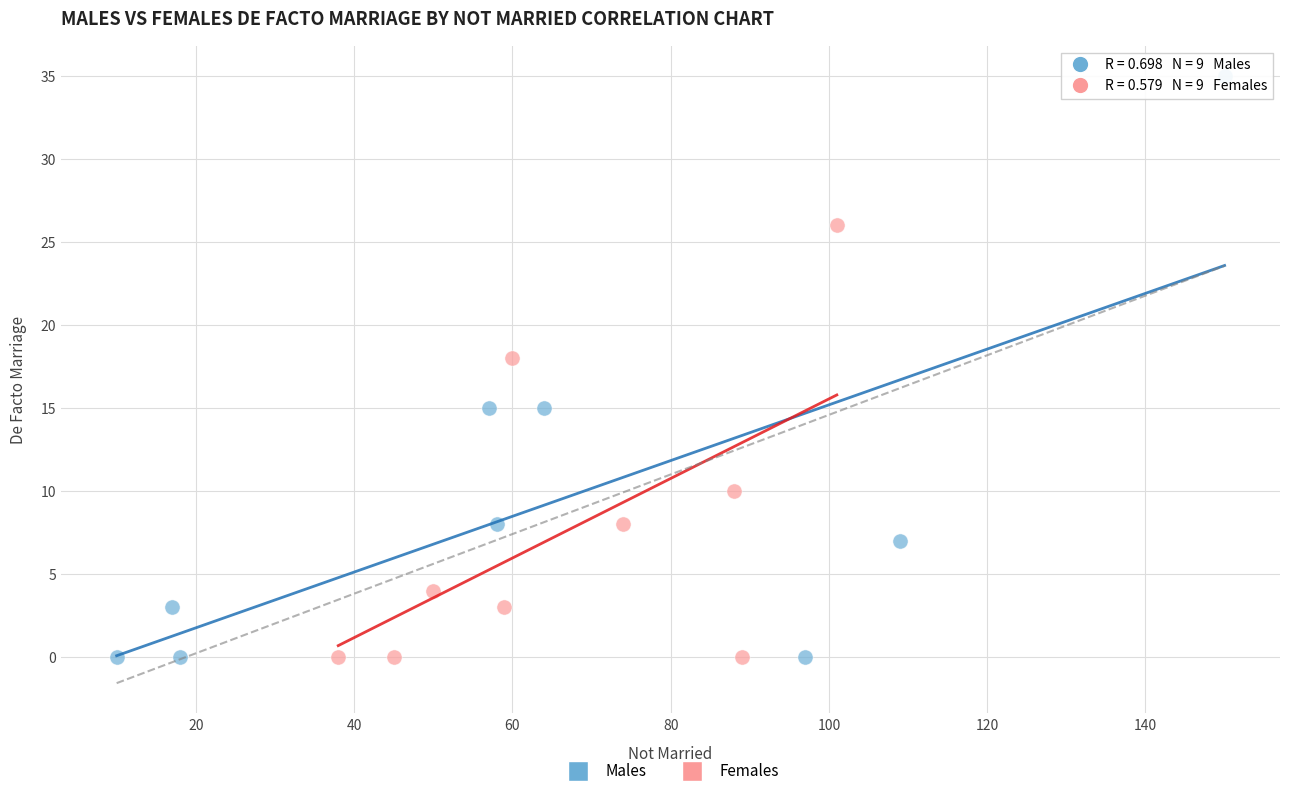

Which series has the widest spread of Y values?

Males